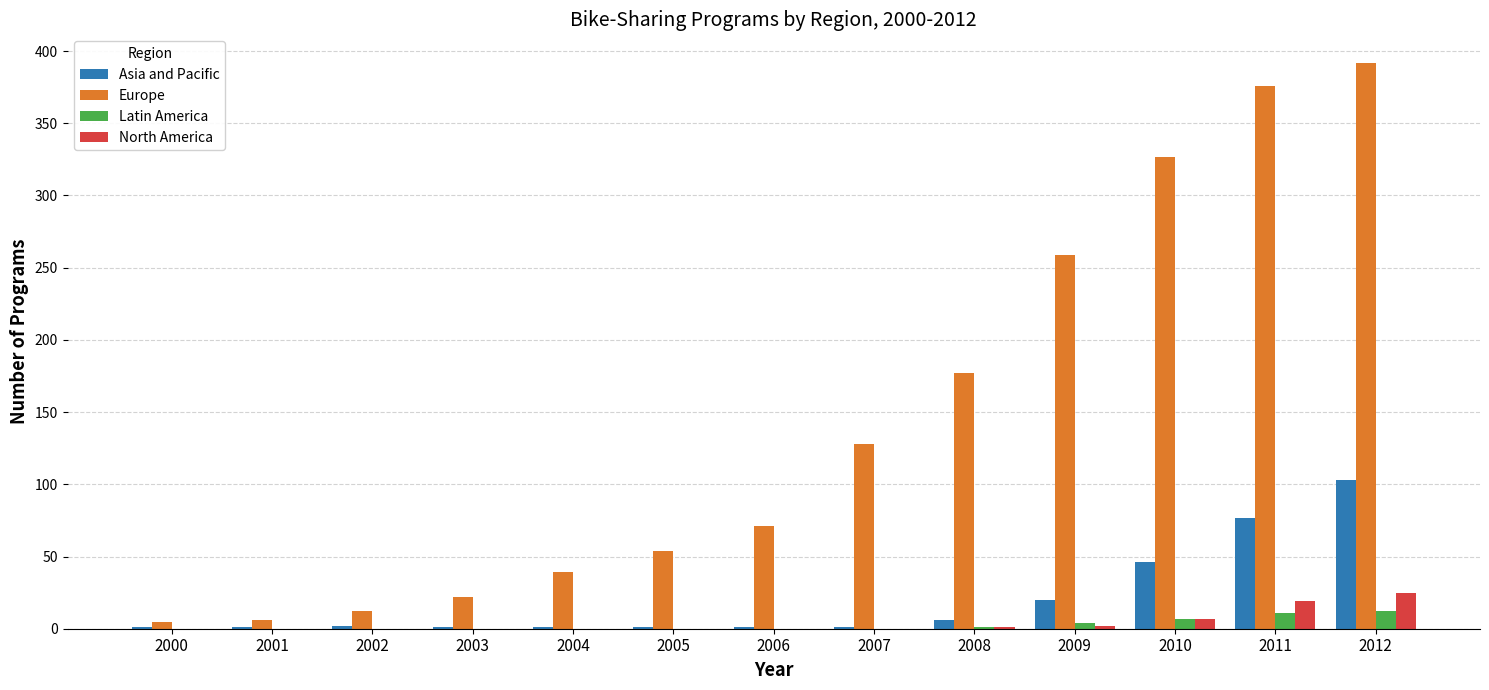

Is it true that Asia and Pacific equals 2 at 2002?

True